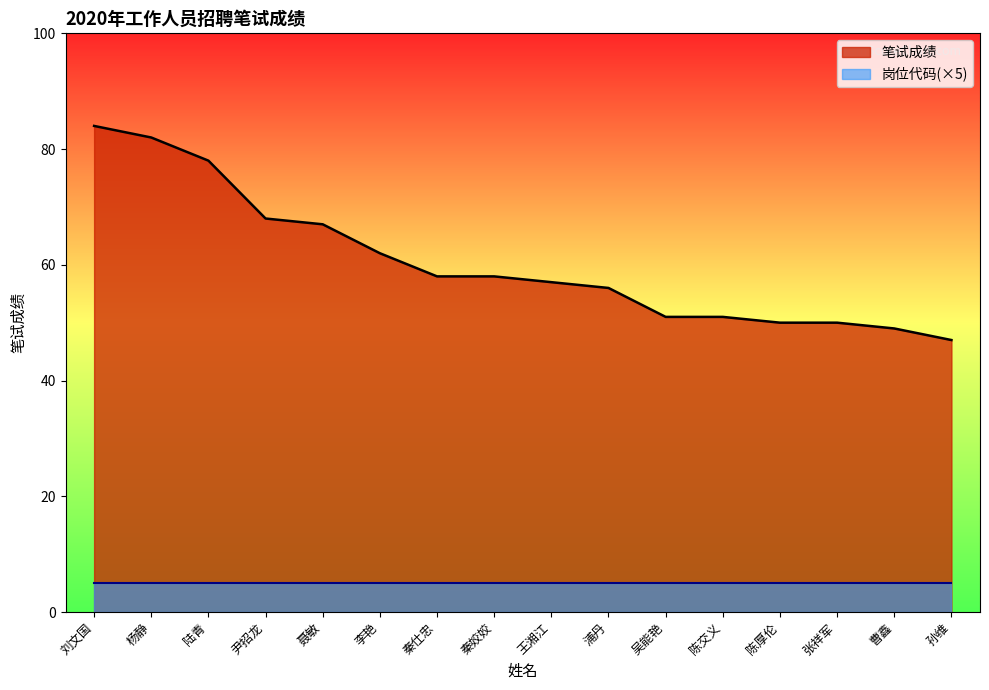

Between 王湘江 and 曹鑫, which is larger?

王湘江